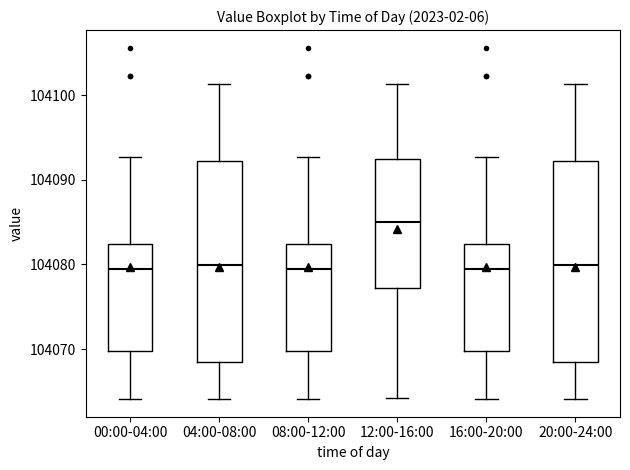

Where does the upper whisker of the box for 04:00-08:00 end on the y-axis? The values are not printed on the chart, so give them approximately, as read against the axis.

104101